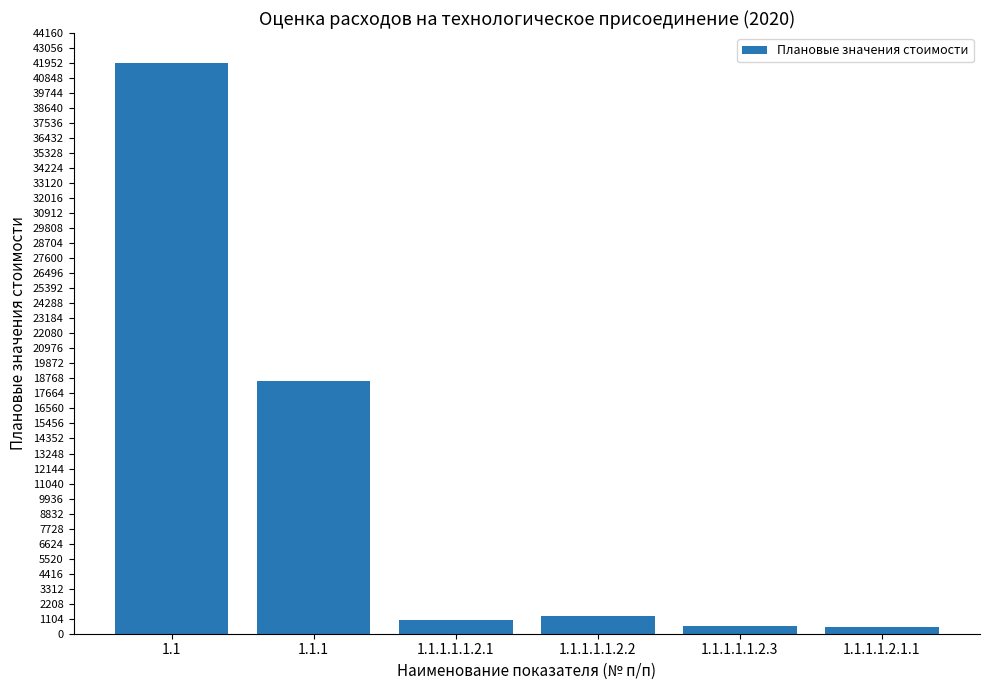

What is the average value?

10648.6